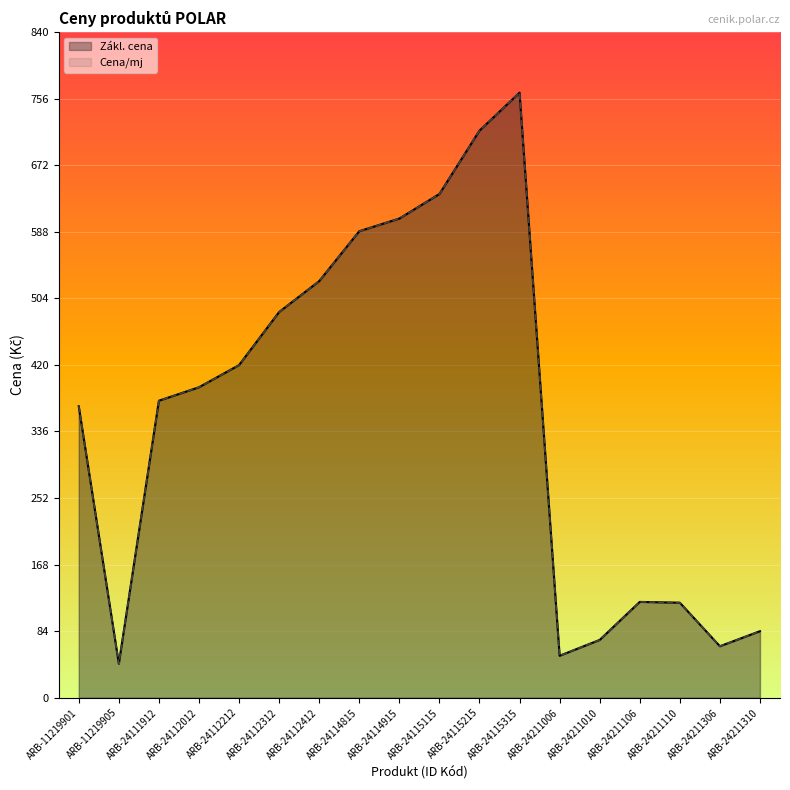

True or false: Zákl. cena and Cena/mj intersect in this chart.

False